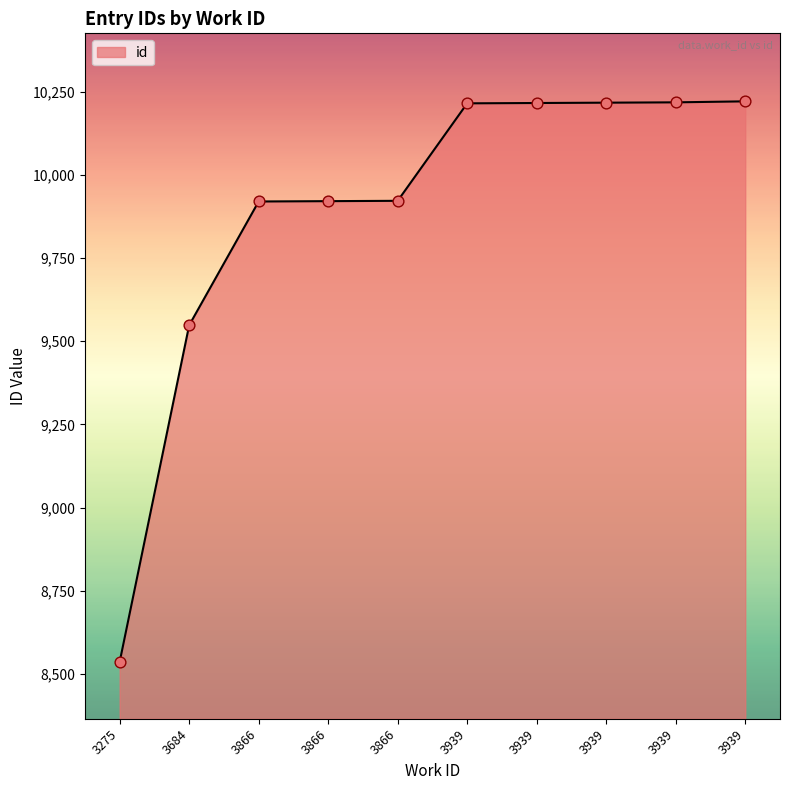

Between 3866 and 3275, which is larger?

3866